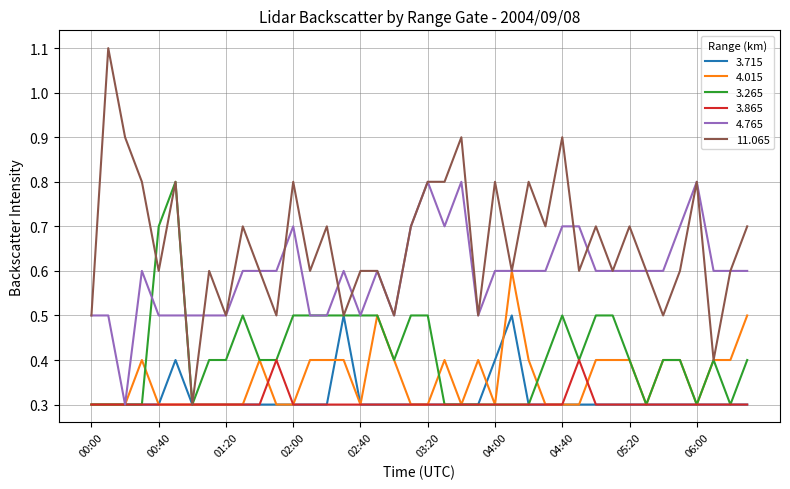

What is the minimum value for 11.065?

0.3